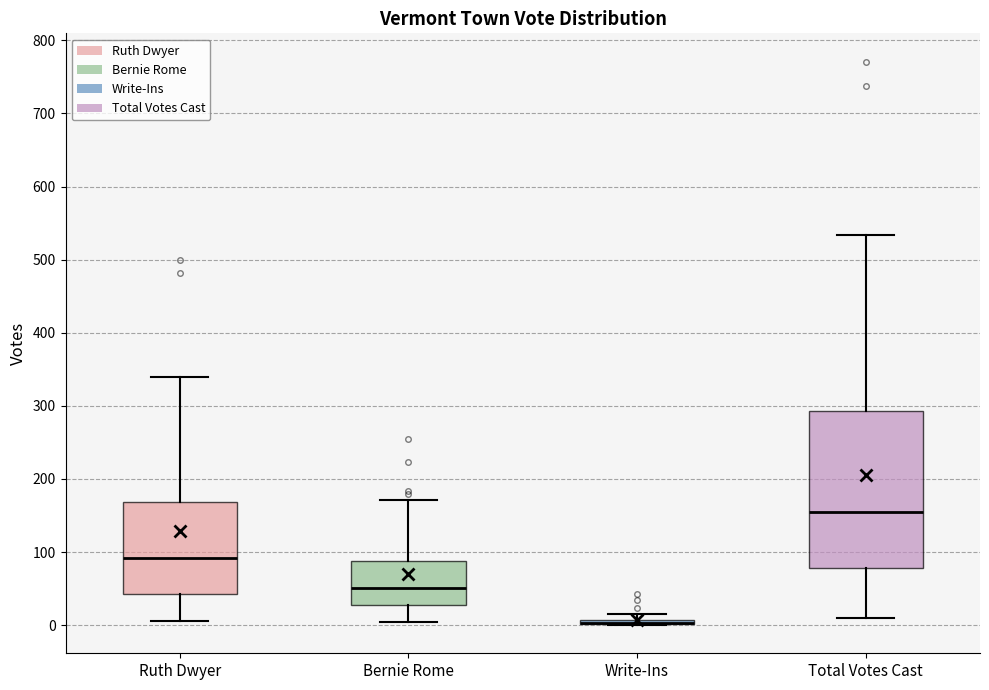

Which box is the tallest, from its lower edge to its upper edge?

Total Votes Cast